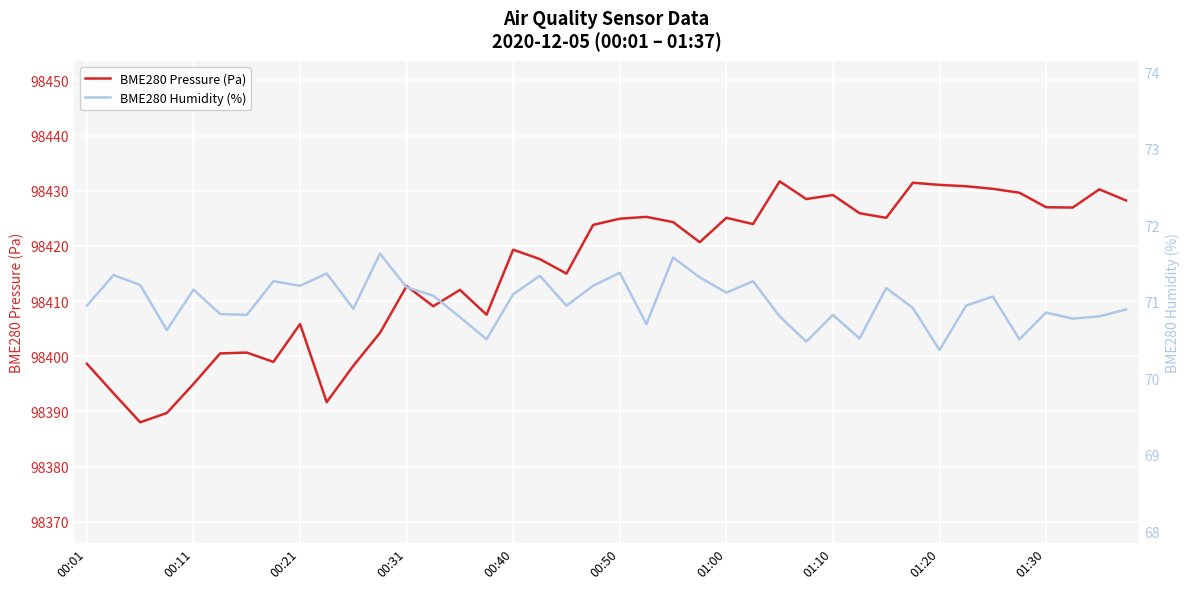

What is the approximate value of BME280 Humidity (%) at 17?

71.3